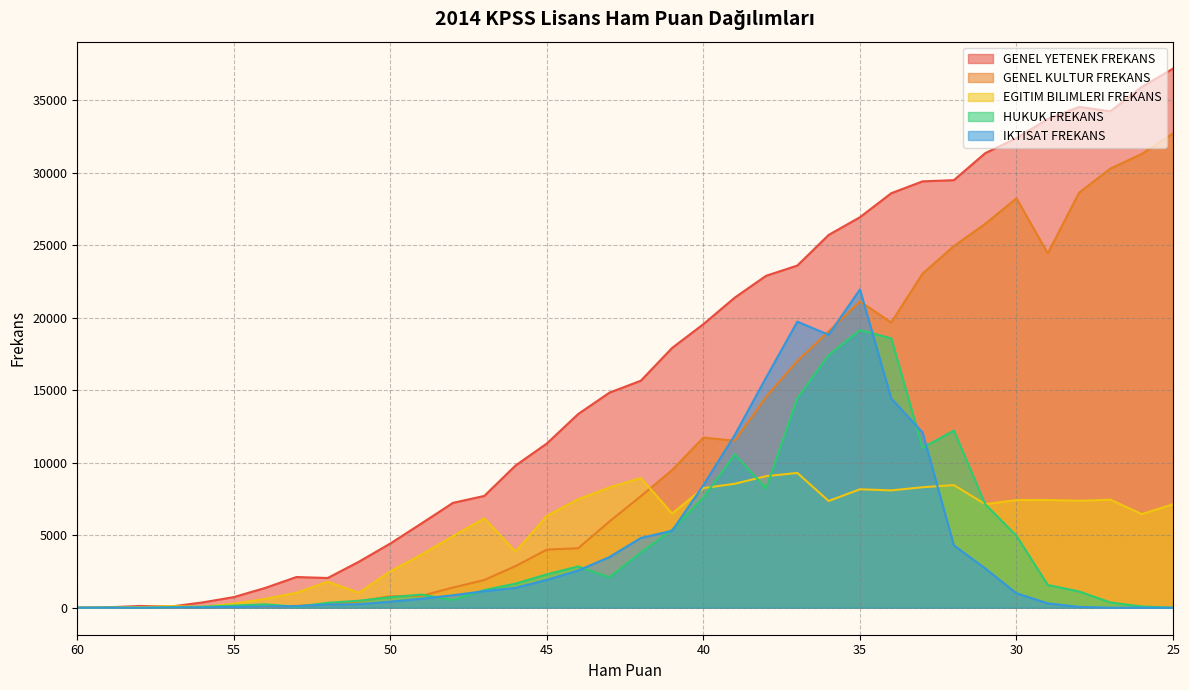

Where is IKTISAT FREKANS nearest to the value 10972?

39